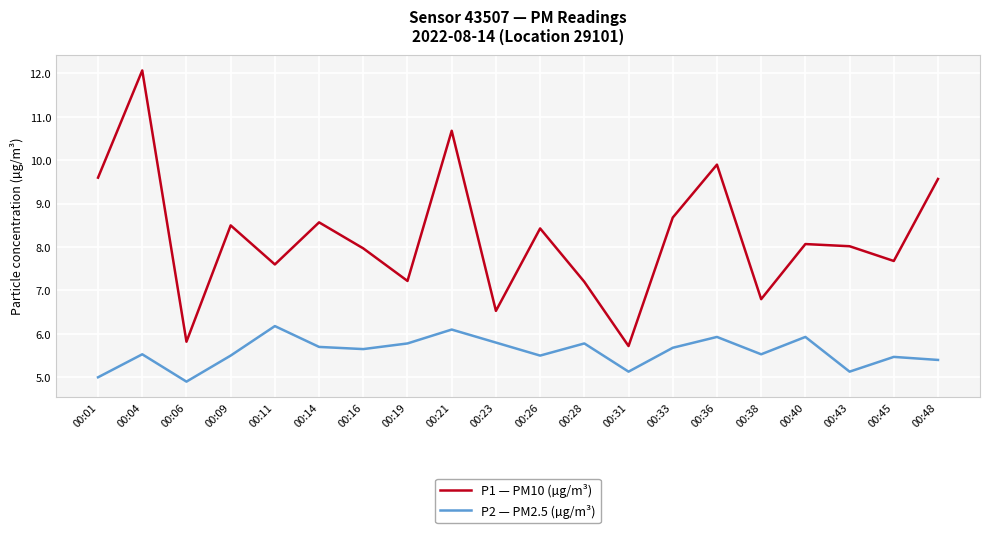

Does the chart display data point markers on the line(s)?

No